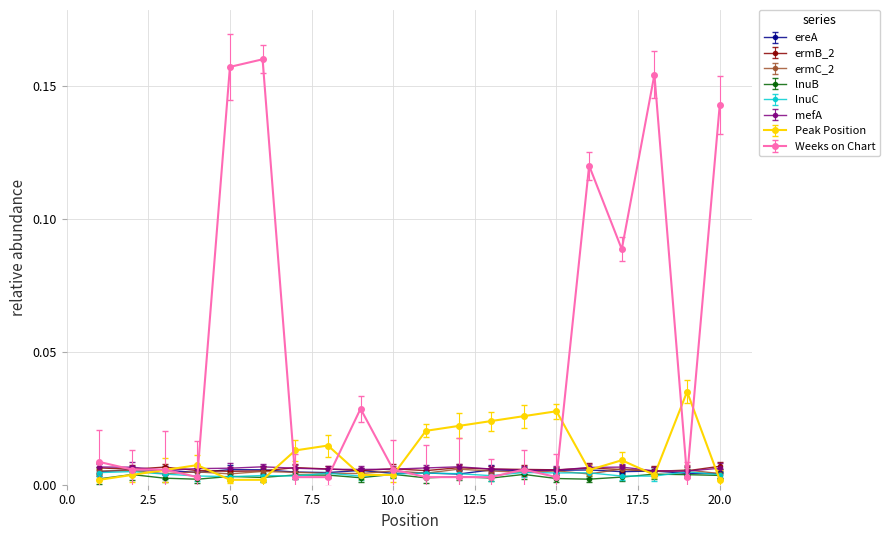

Is this an area chart (filled region under the line)?

No